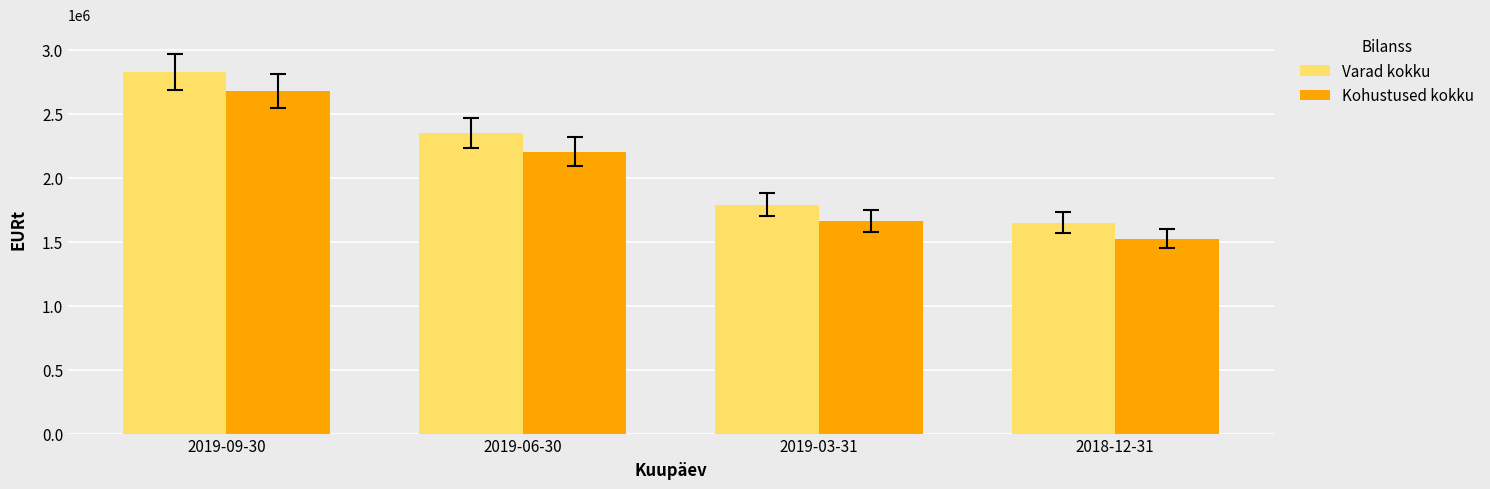

What position from the right is 2019-03-31?

2